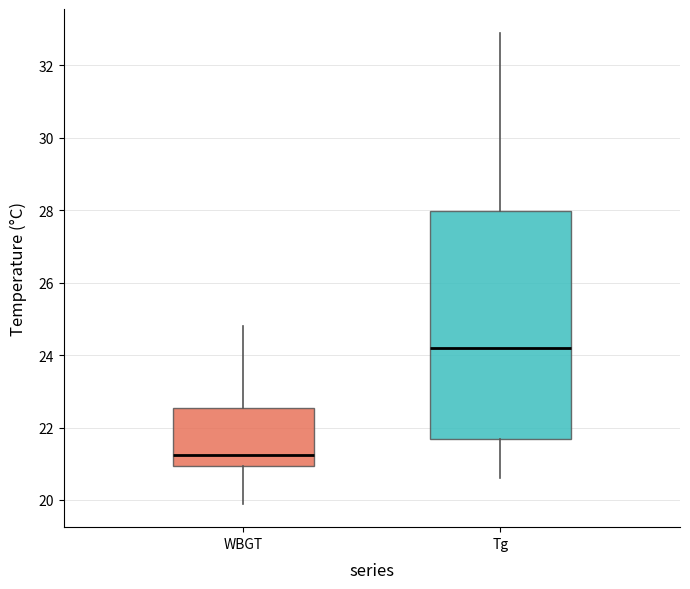

Which box's median line is the lowest?

WBGT